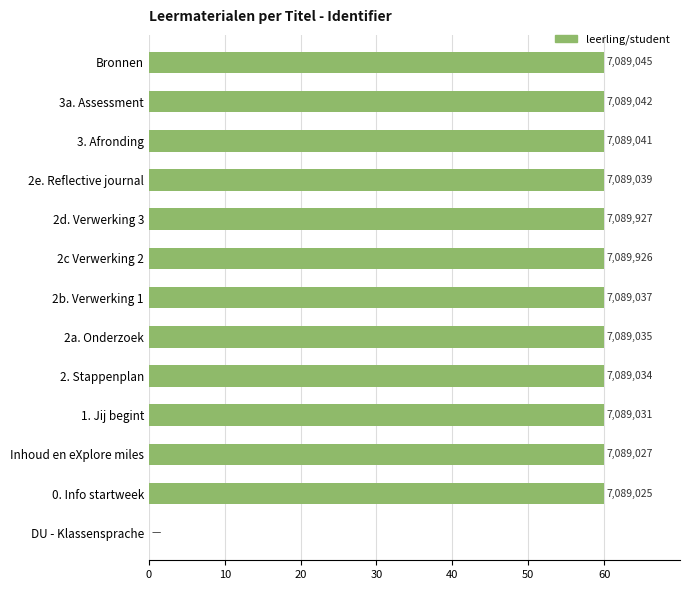

Are the bars grouped side by side (vs. stacked)?

No